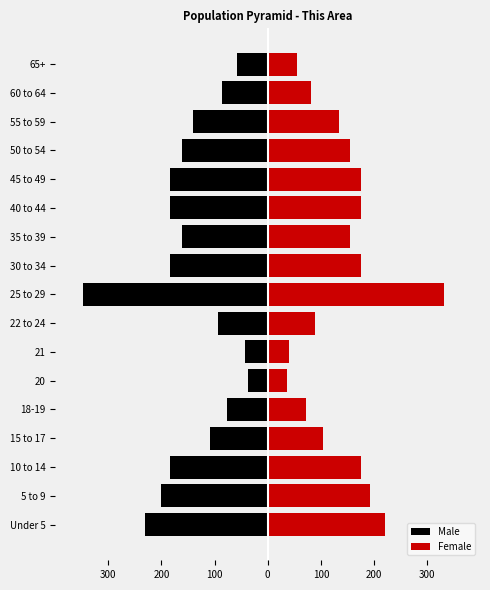

What is the maximum value shown in the chart?

332